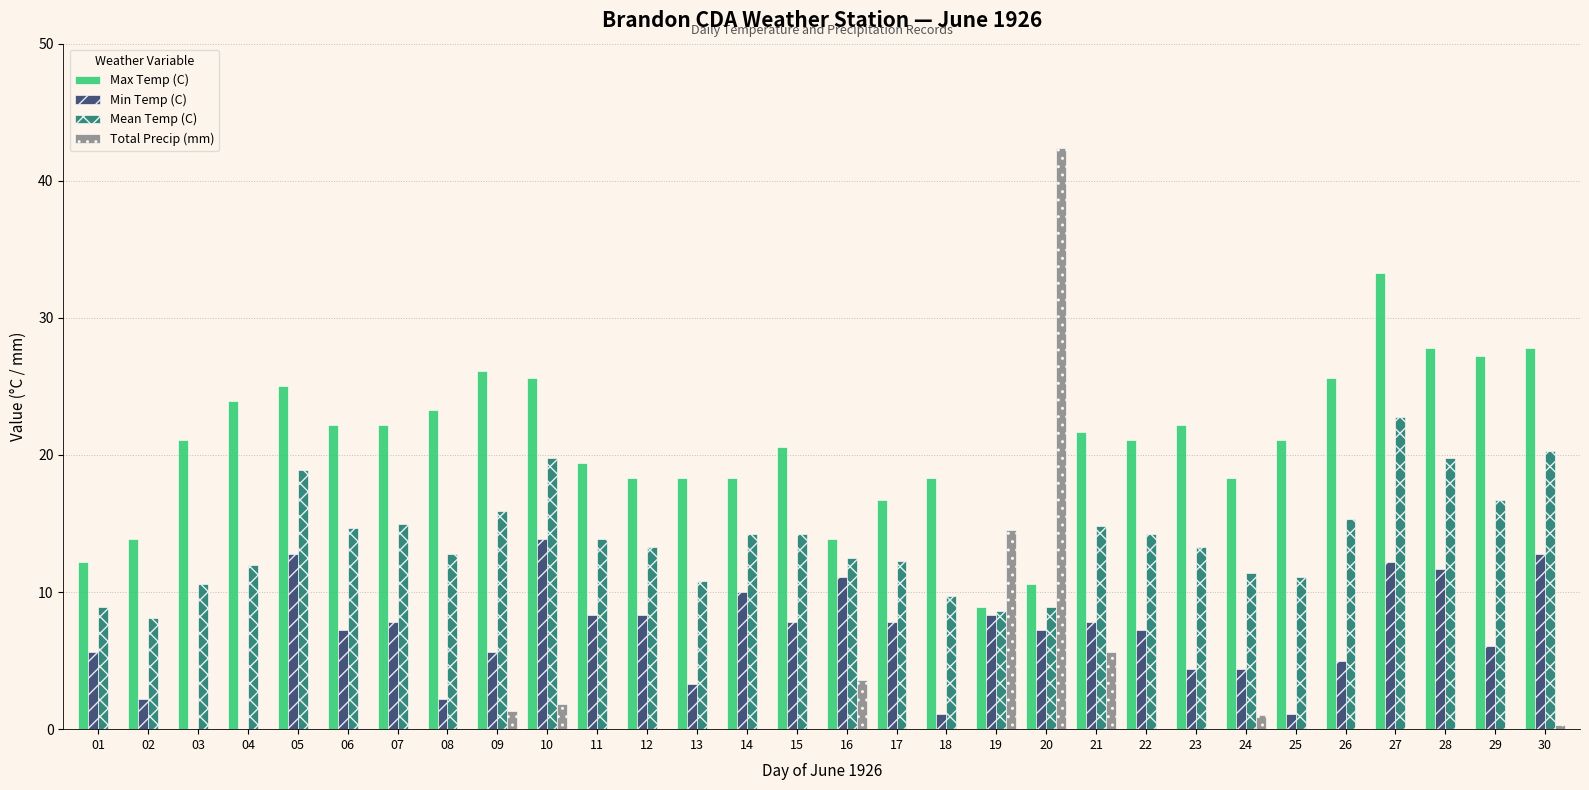

Which series has the largest total across all categories?

Max Temp (C)